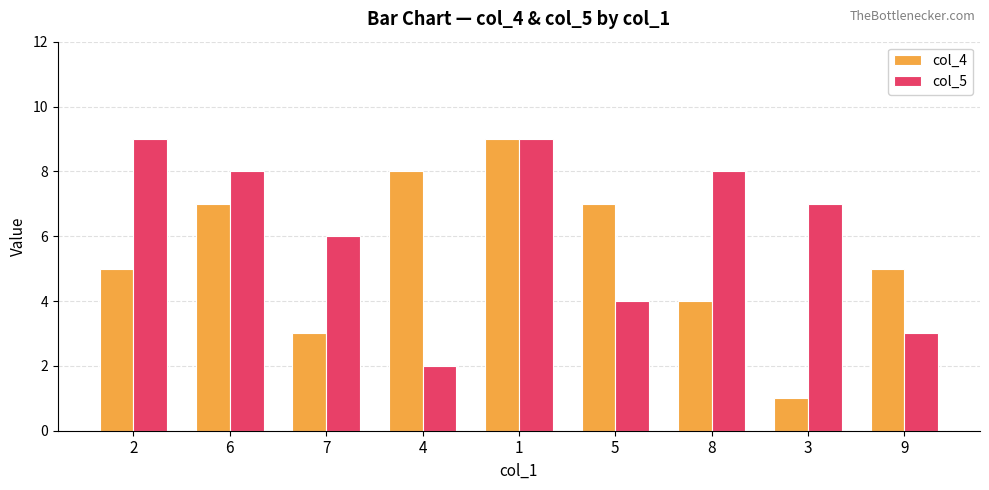

Is the value of col_4 at 4 greater than the value of col_5 at 9?

Yes